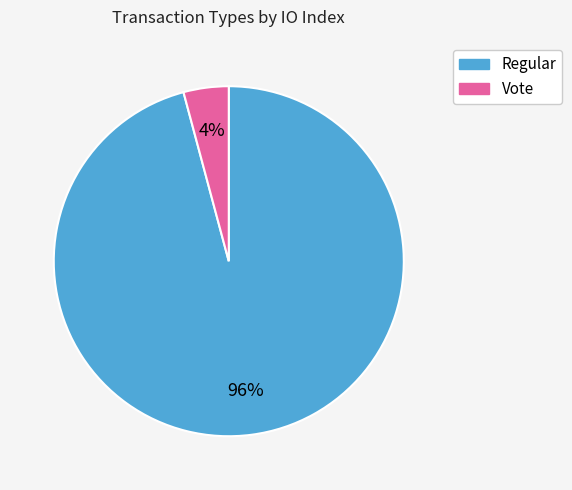

Does any single category account for the majority?

Yes